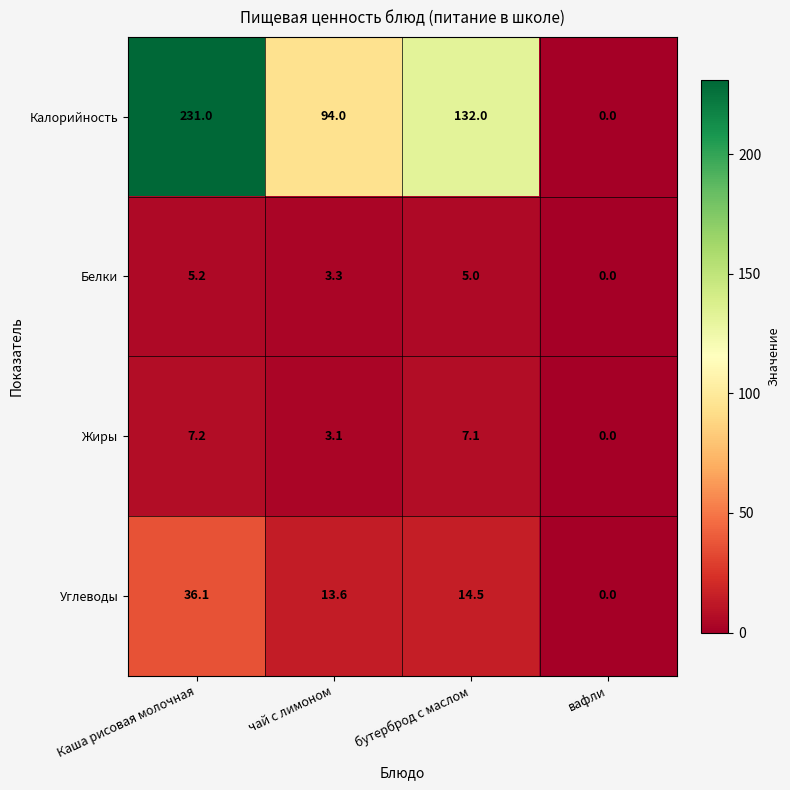

The value of Калорийность at Каша рисовая молочная is 386.3. True or false?

False